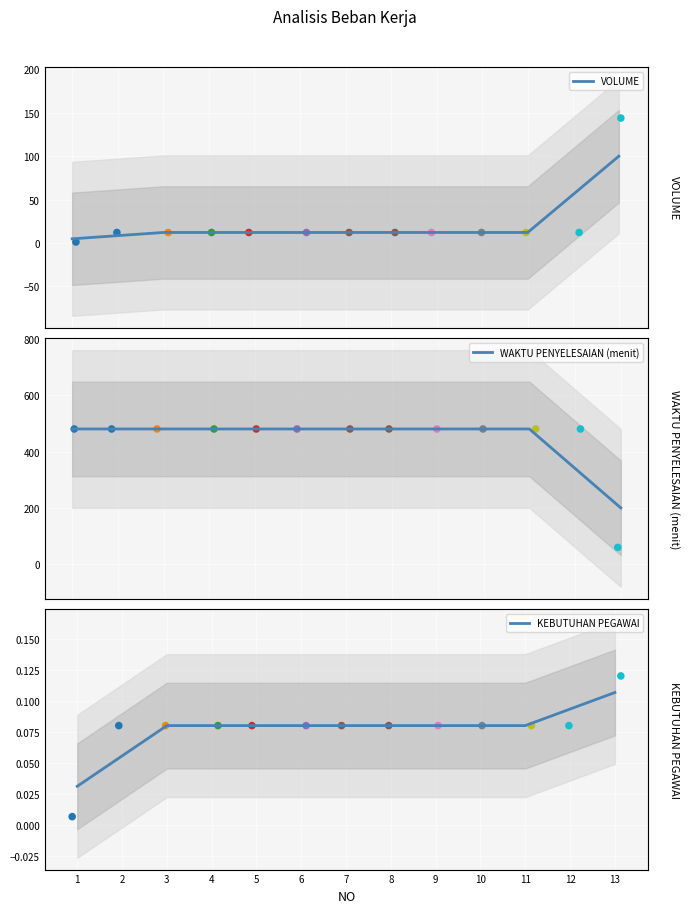

Which series has the largest total across all categories?

WAKTU PENYELESAIAN (menit)